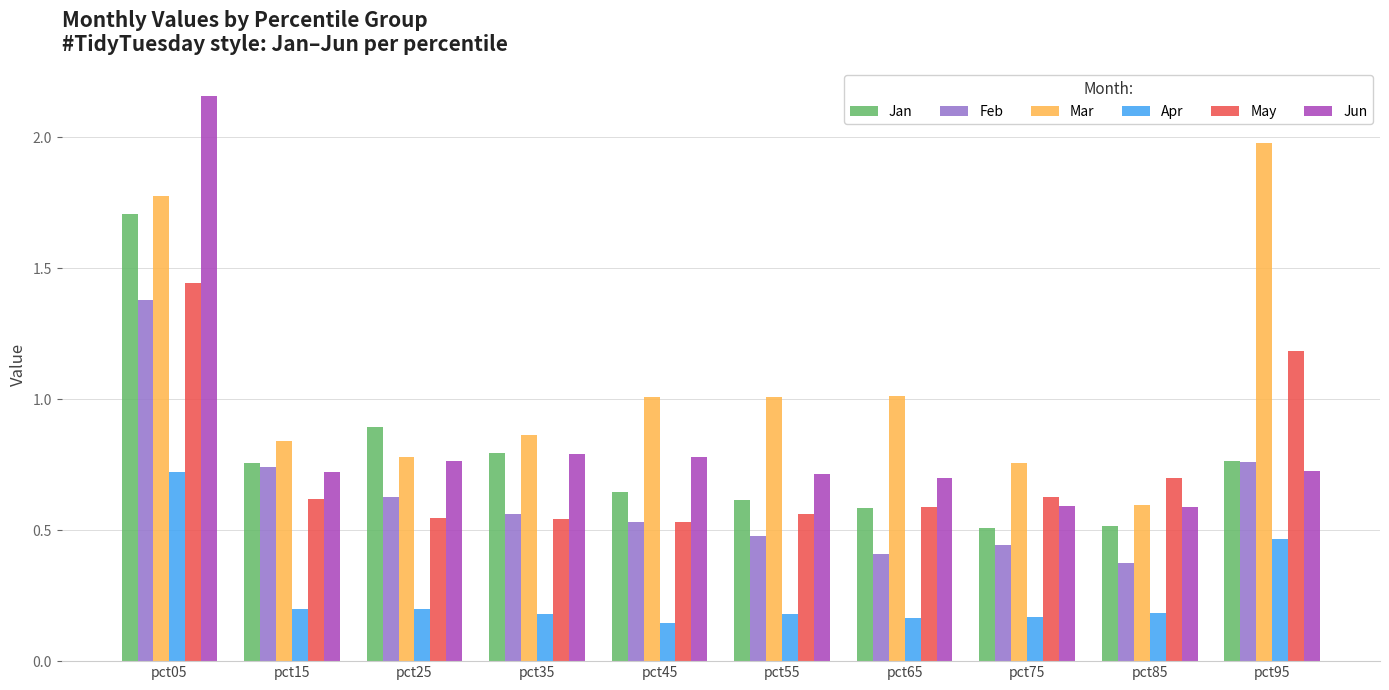

Between pct05 and pct45, which series saw the biggest shift?

Jun